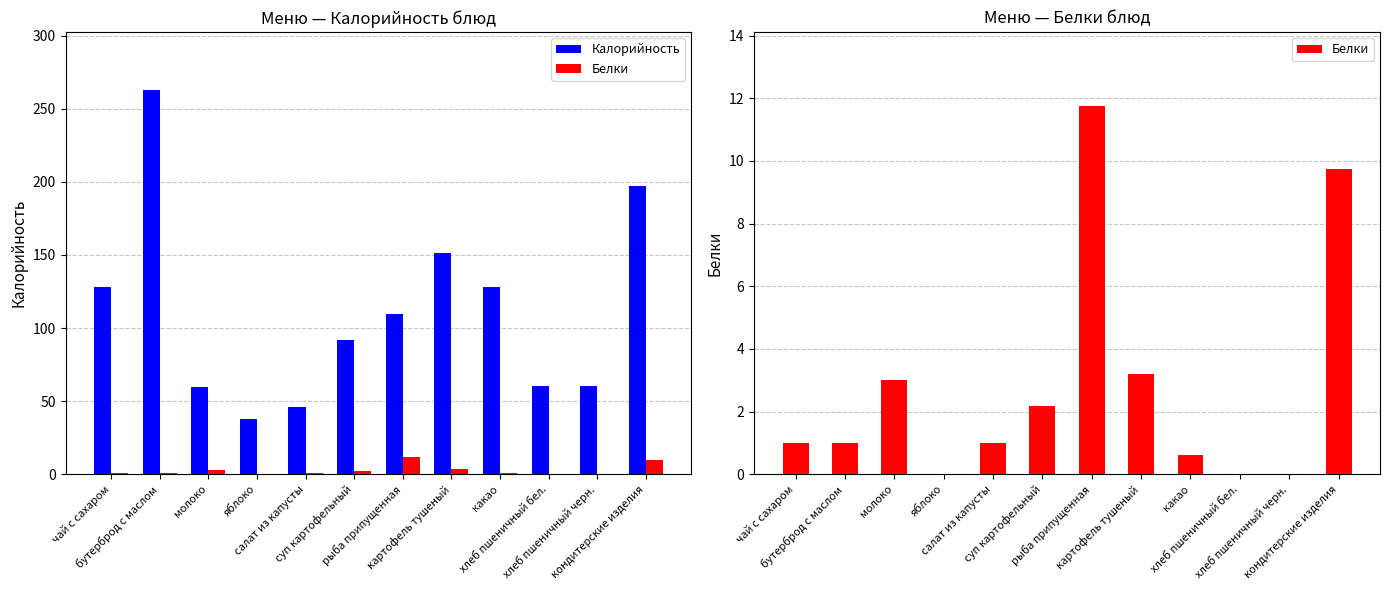

What is the difference between the Белки values at бутерброд с маслом and хлеб пшеничный бел.?

1.0